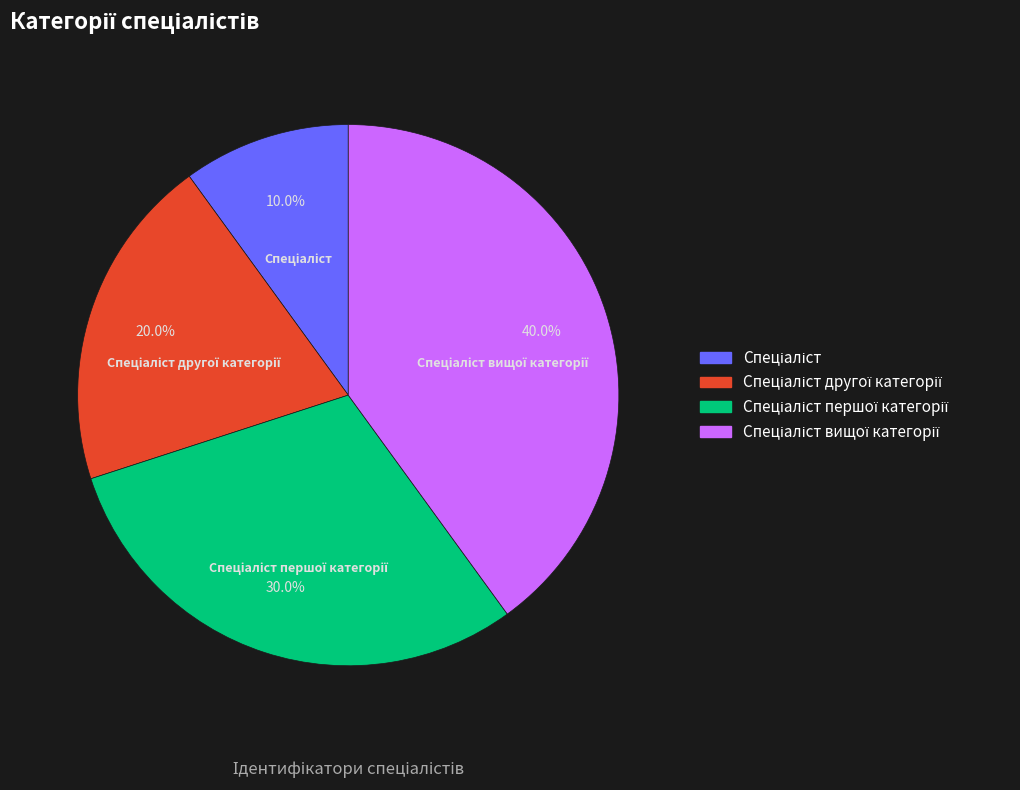

Is there any slice that represents more than half of the pie?

No